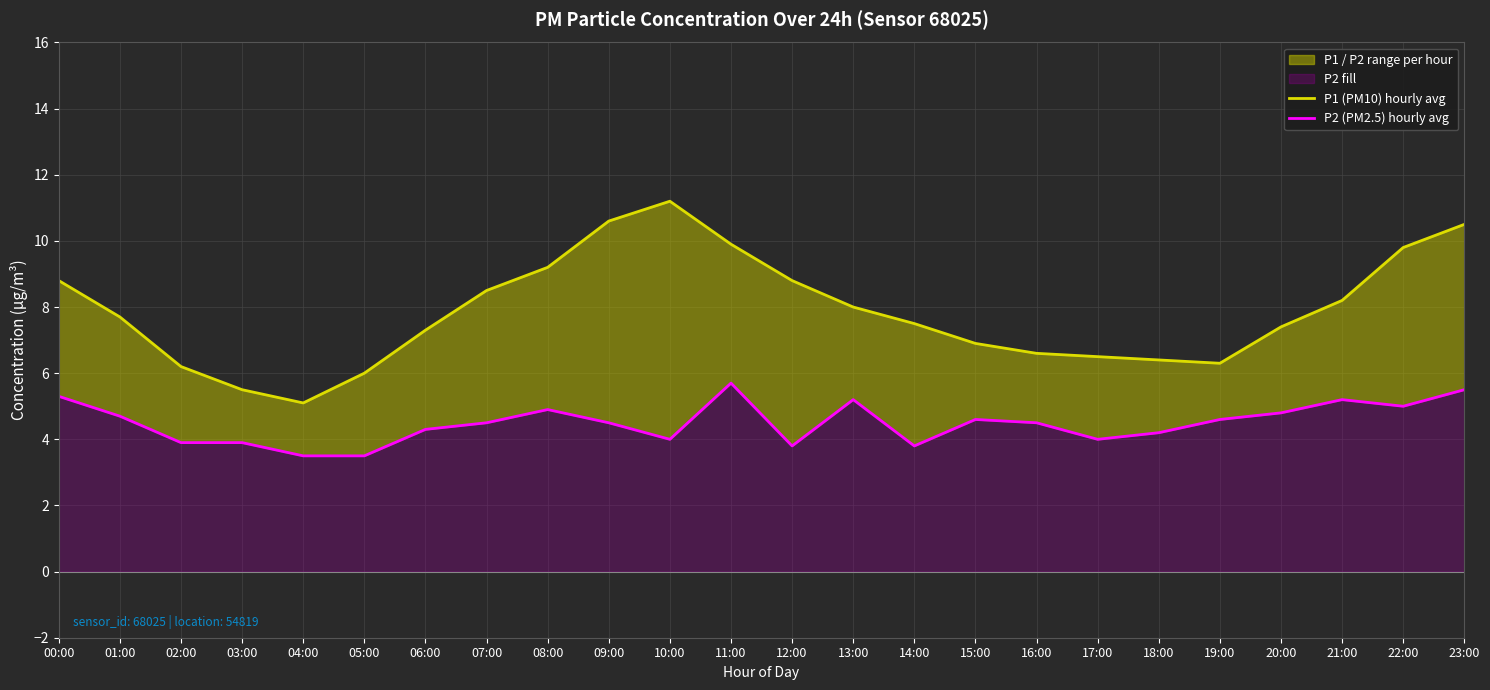

In P1 (PM10) hourly avg, how many points are lower than both neighbors (excluding endpoints)?

2